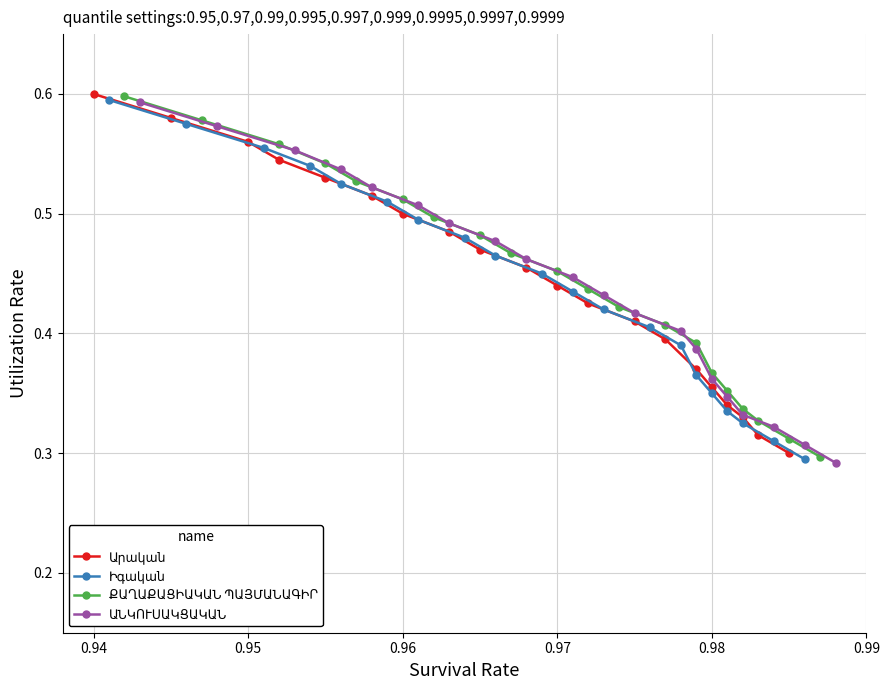

How many lines are shown in the chart?

4